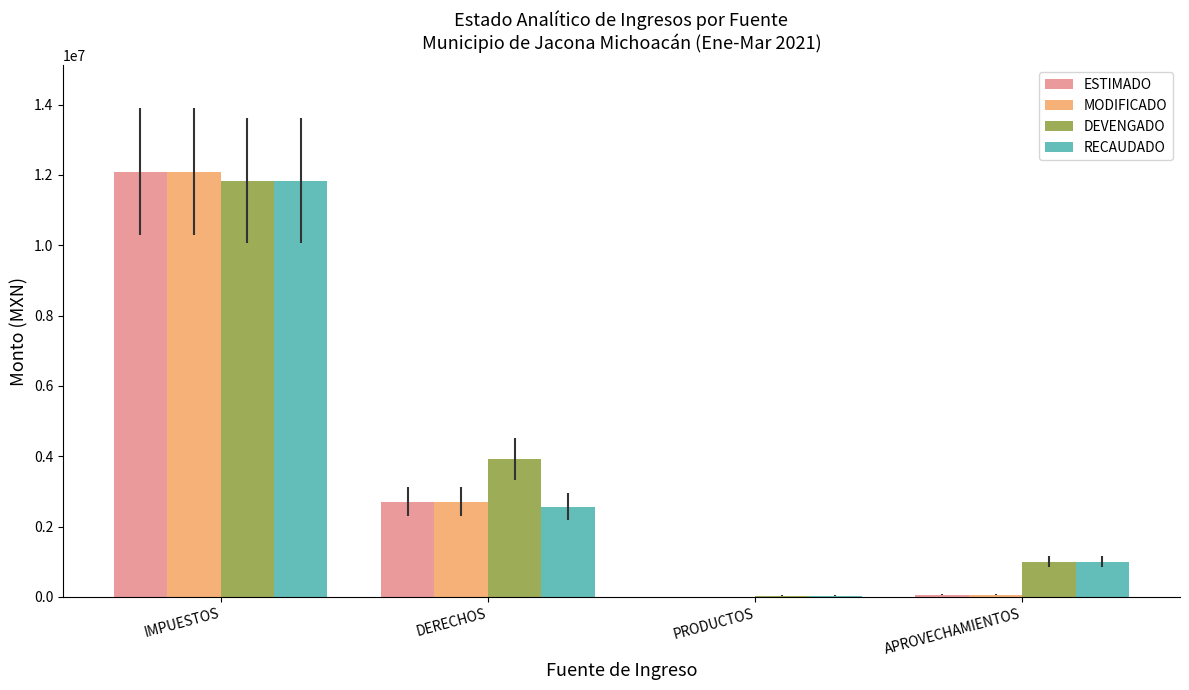

True or false: RECAUDADO has a value of 1006523.2 at APROVECHAMIENTOS.

True